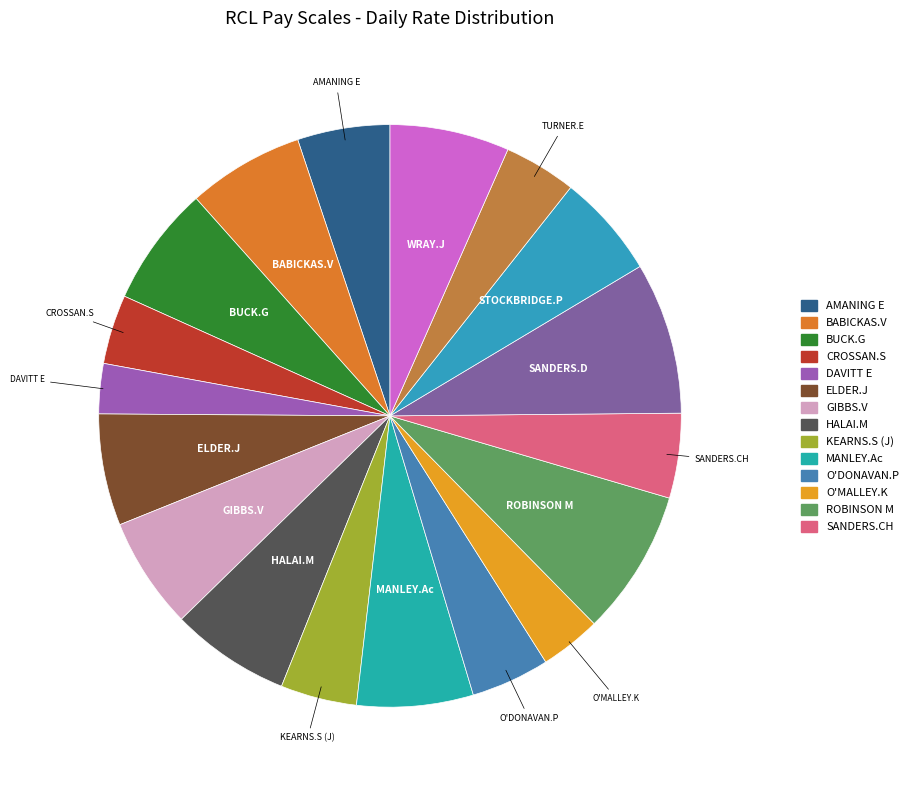

Approximately how many times larger is the value at O'MALLEY.K compared to DAVITT E?

1.2